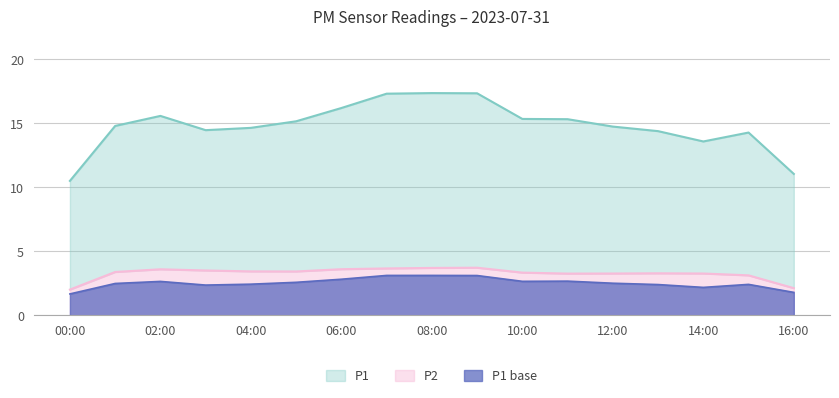

What is the minimum value for P1 base?

1.7